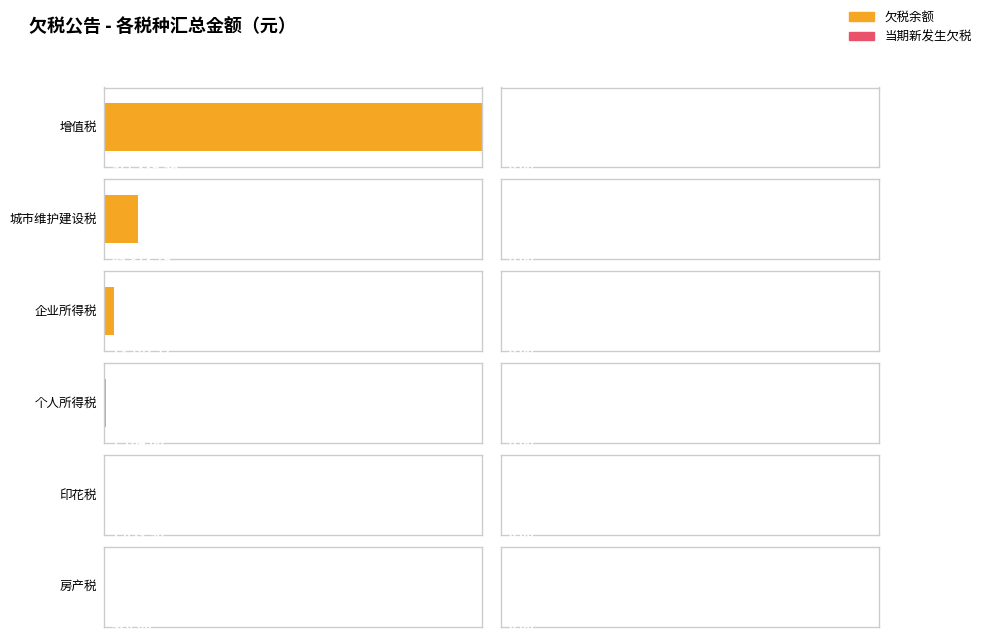

At 增值税, list the series in order from smallest to largest.

当期新发生欠税, 欠税余额